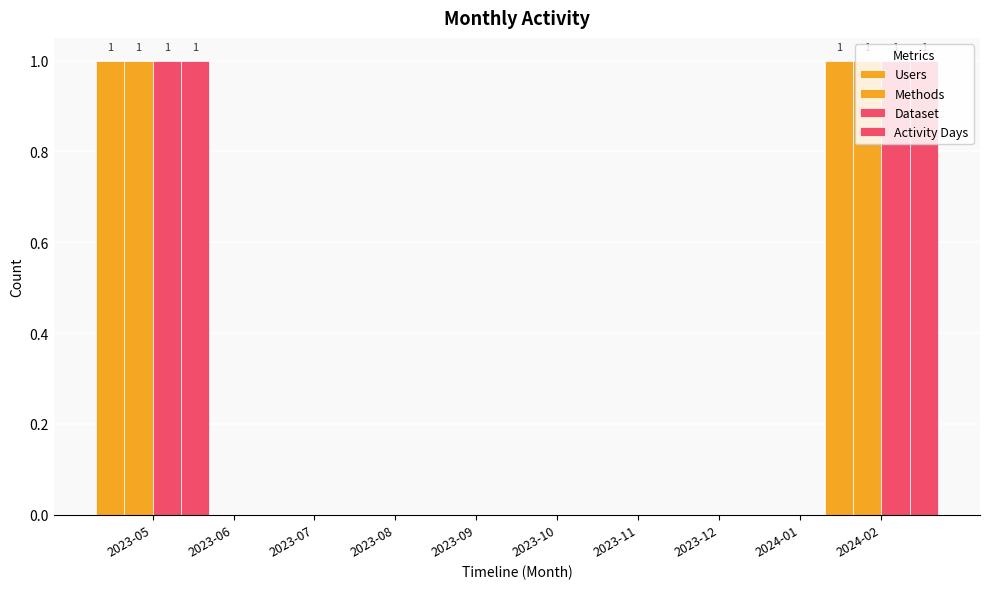

The Users series shows 0 at 2023-07. True or false?

True